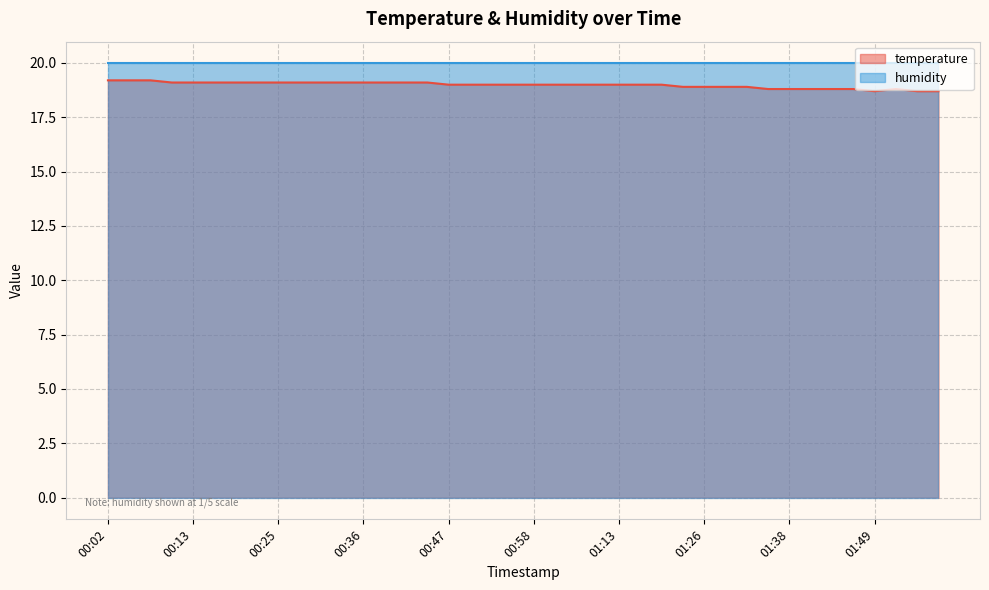

Rank the categories by value from highest to lowest.

00:02, 00:05, 00:08, 00:11, 00:13, 00:16, 00:19, 00:22, 00:25, 00:27, 00:30, 00:33, 00:36, 00:39, 00:41, 00:44, 00:47, 00:50, 00:53, 00:56, 00:58, 01:01, 01:04, 01:07, 01:13, 01:16, 01:19, 01:22, 01:26, 01:29, 01:32, 01:35, 01:38, 01:41, 01:43, 01:46, 01:52, 01:49, 01:55, 01:58